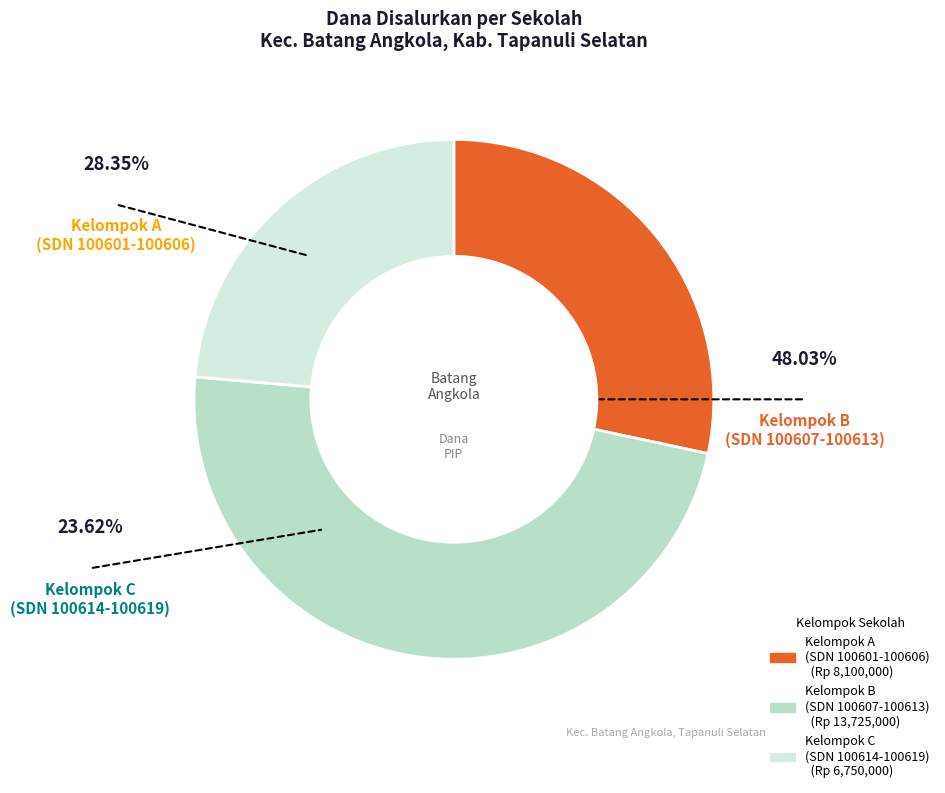

How many segments does this pie chart have?

3